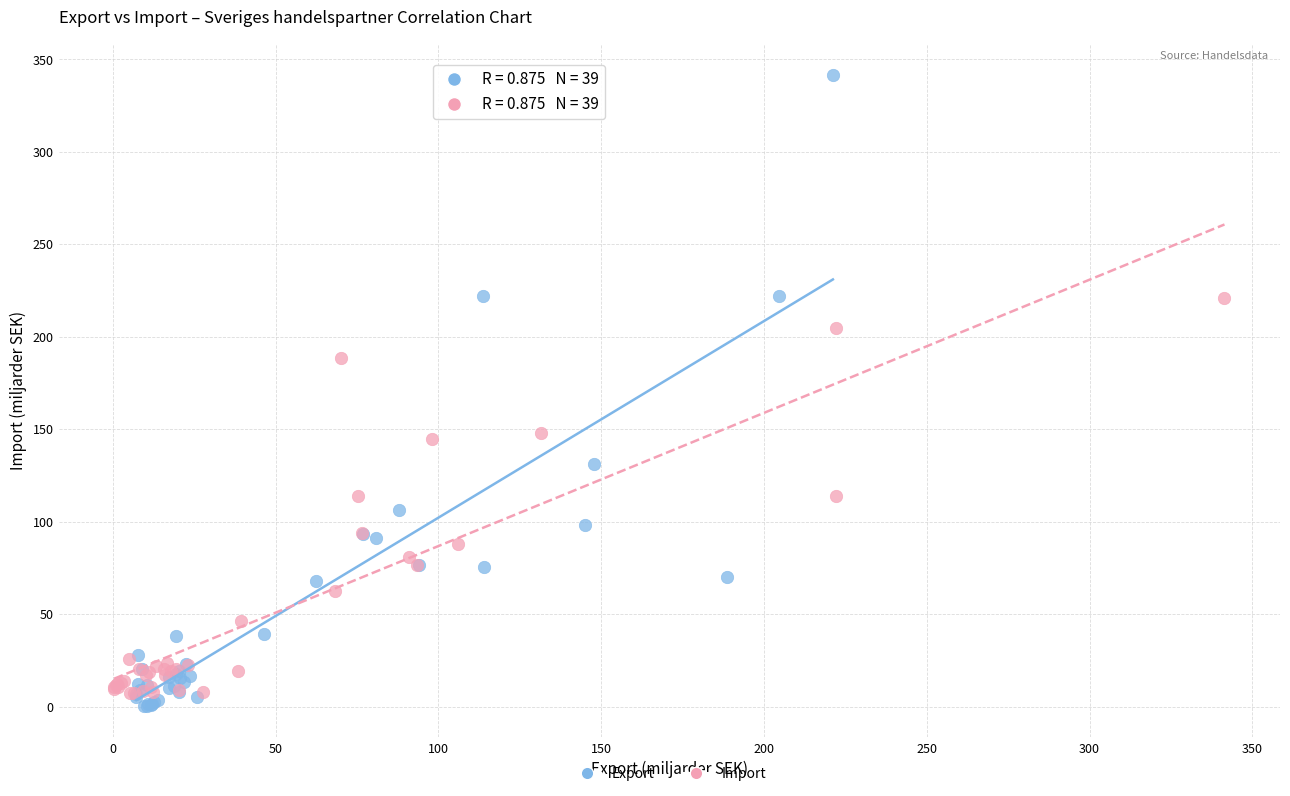

Which series has the largest Y range (max minus min)?

Export